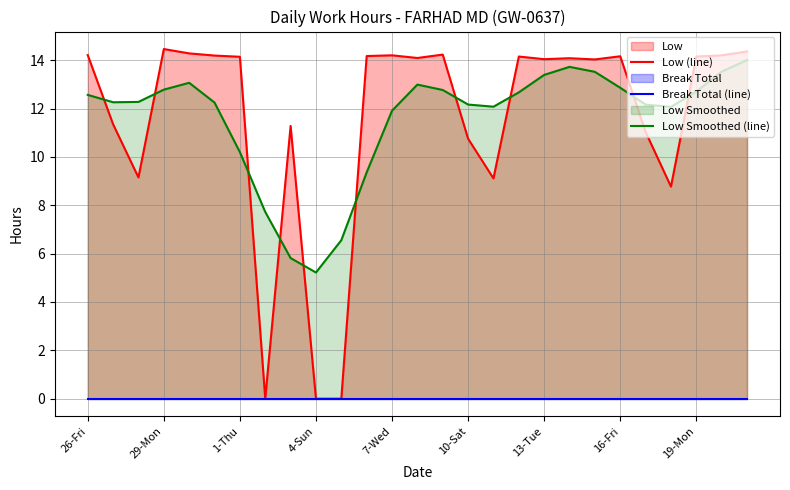

What is the maximum value for Low Smoothed (line)?

14.0